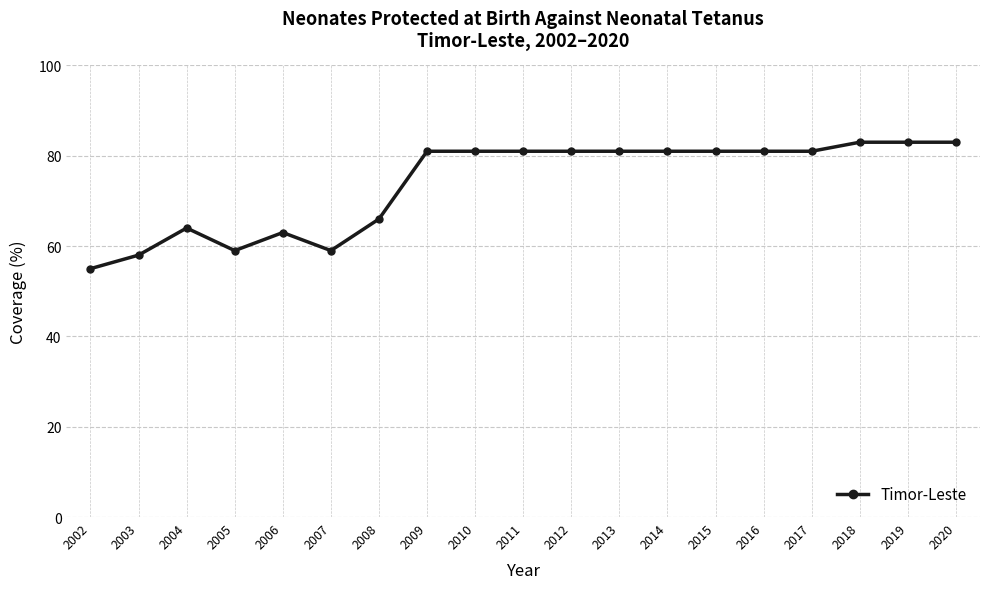

What is the change in value from 2009 to 2018?

+2